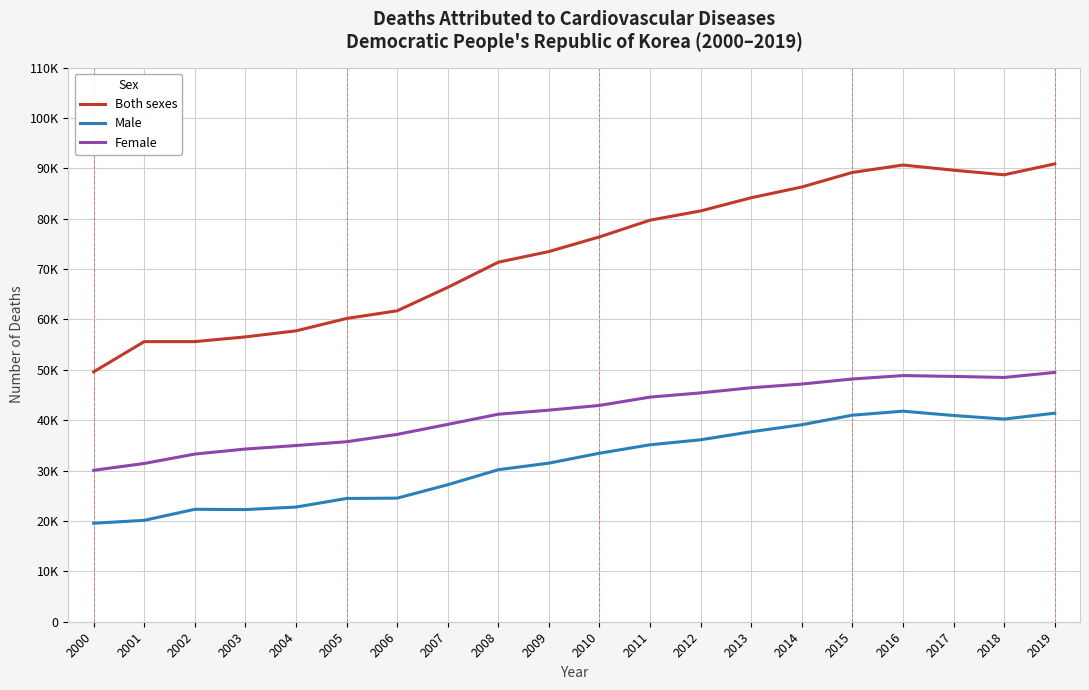

What is the value of the Female point at the 11th from the left?

42939.0